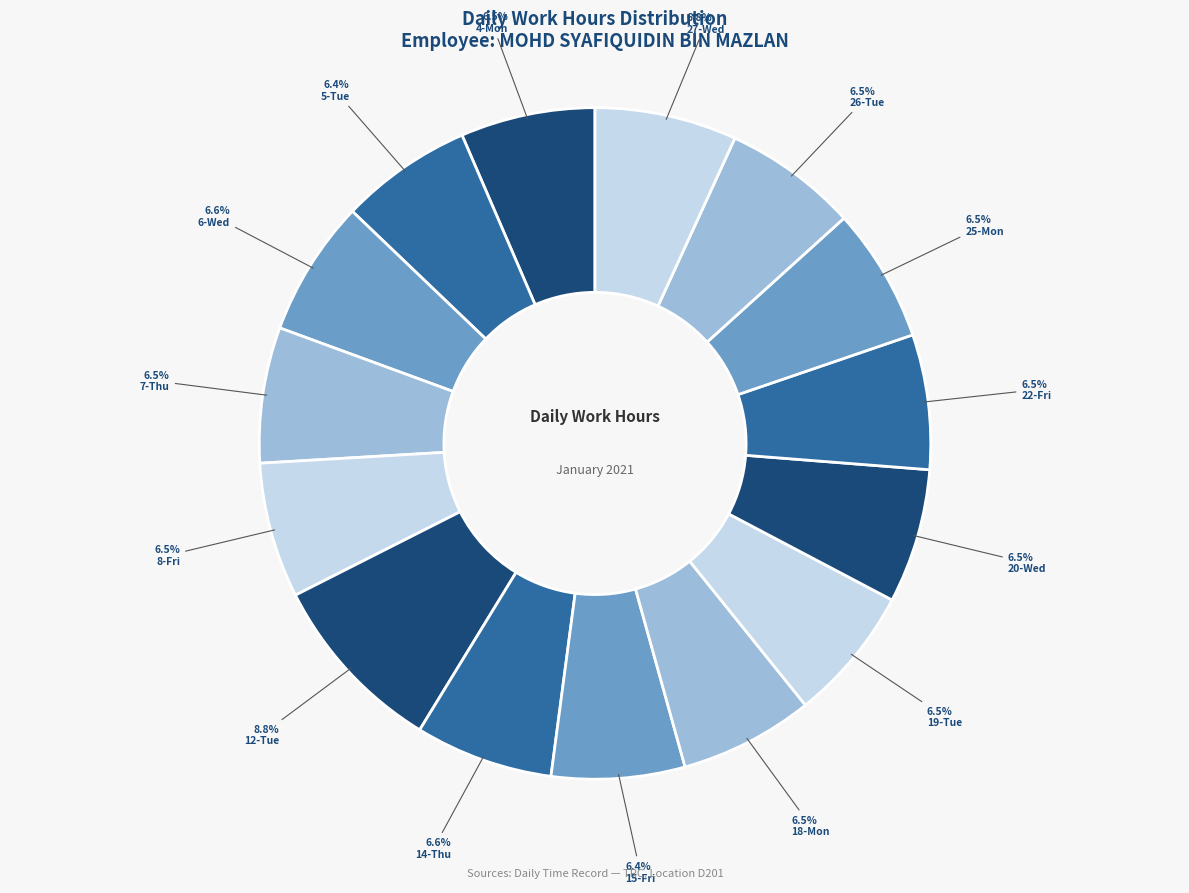

Is 27-Wed the majority of the pie?

No